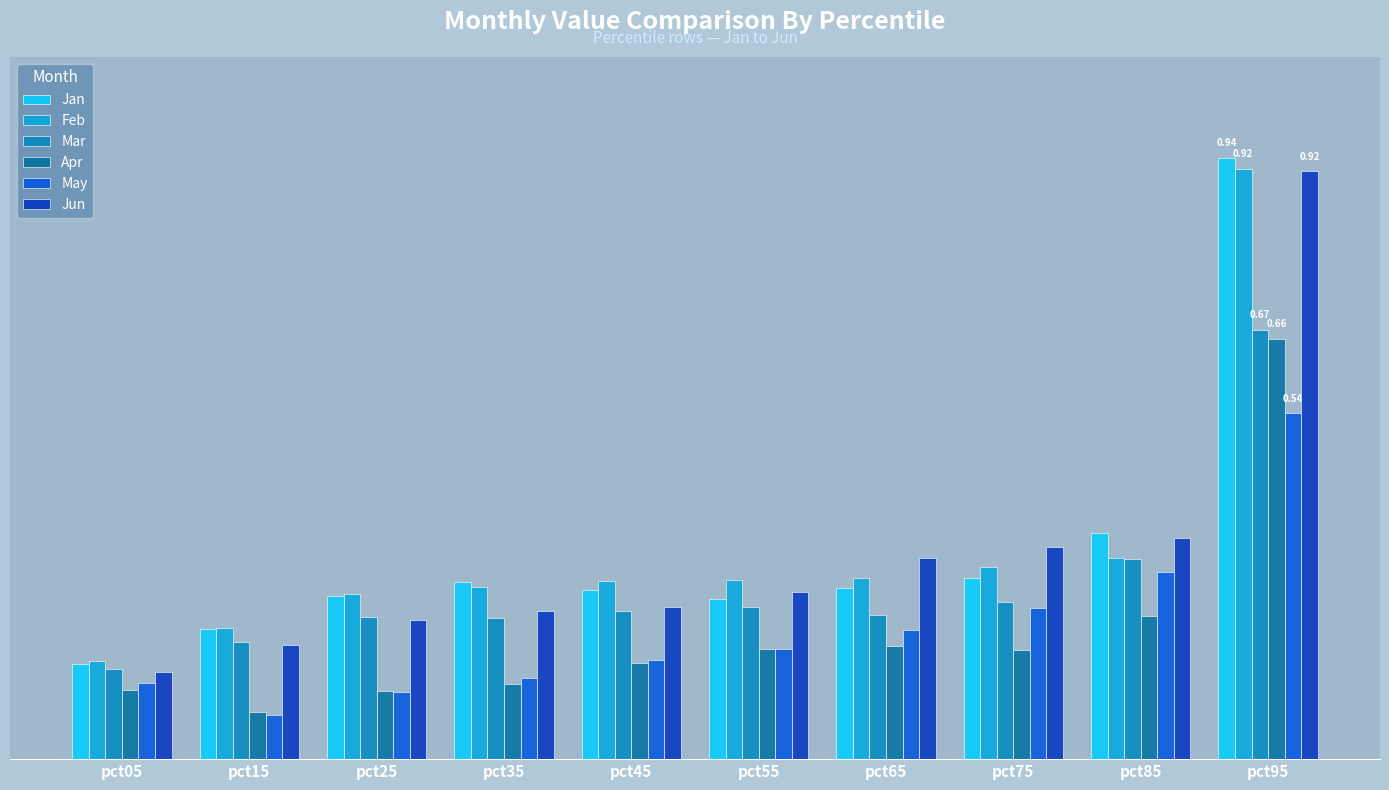

What is the difference between the maximum and minimum values in the Jan series?

0.8